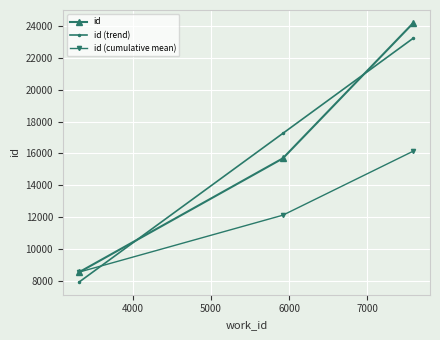

What is the value of the id (cumulative mean) point at the 1st from the left?

8586.0